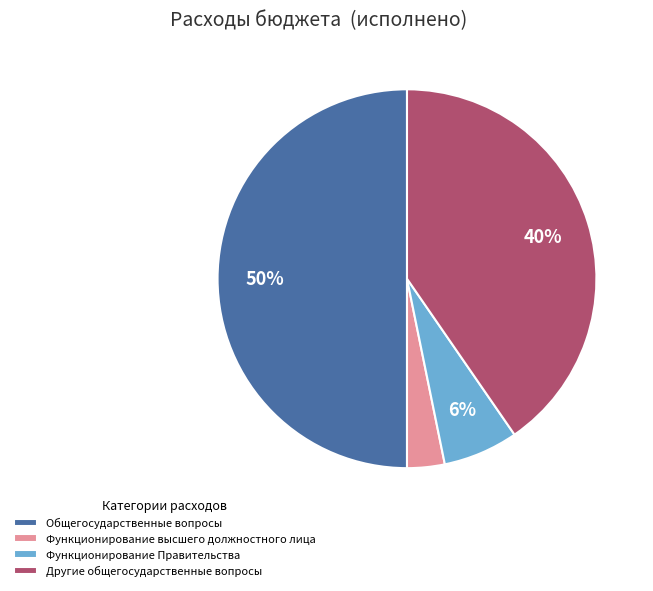

Does Функционирование Правительства account for over 50% of the chart?

No